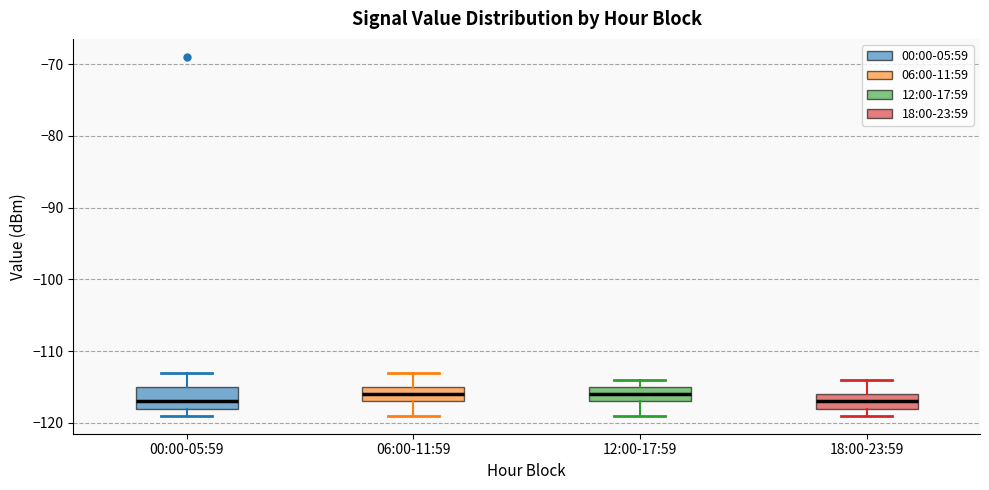

Which box is the tallest, from its lower edge to its upper edge?

00:00-05:59